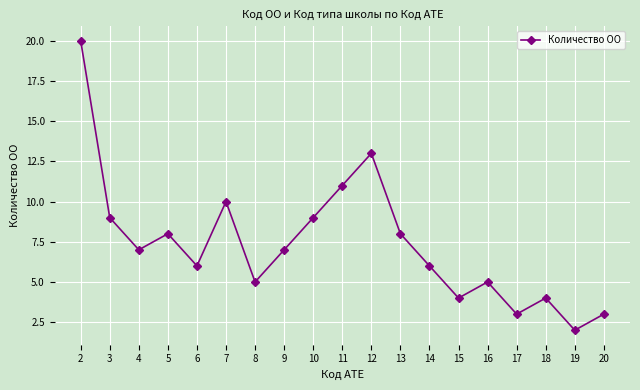

What is the sum of all values?

140